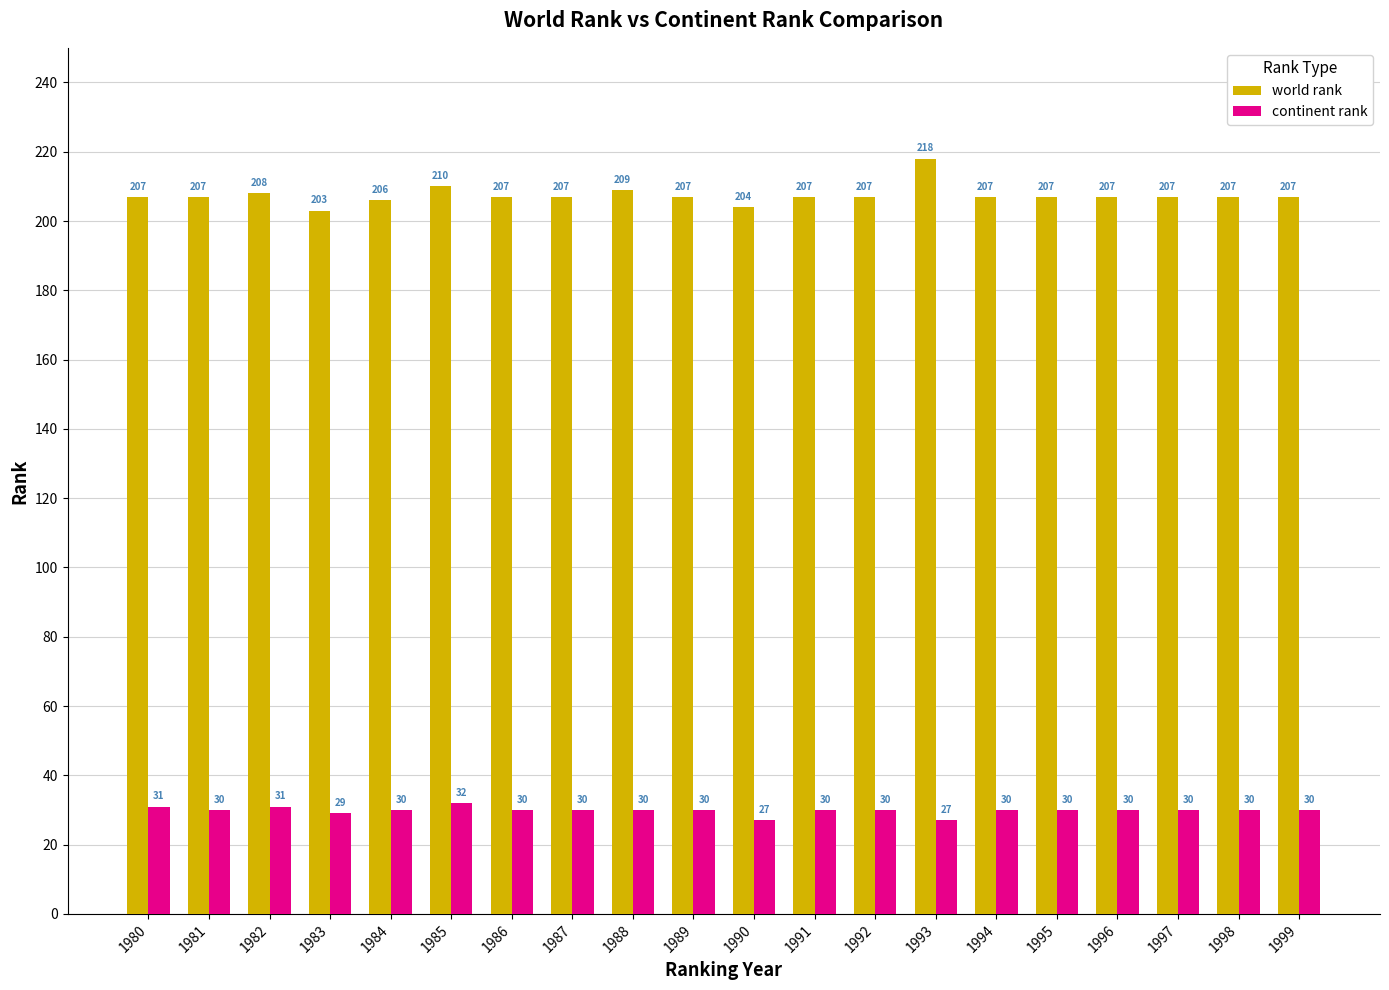

The value of continent rank at 1996 is 30. True or false?

True